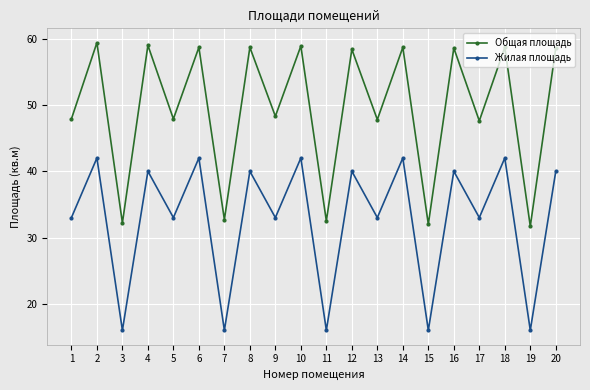

Rank the series by their average value, from lowest to highest.

Жилая площадь, Общая площадь